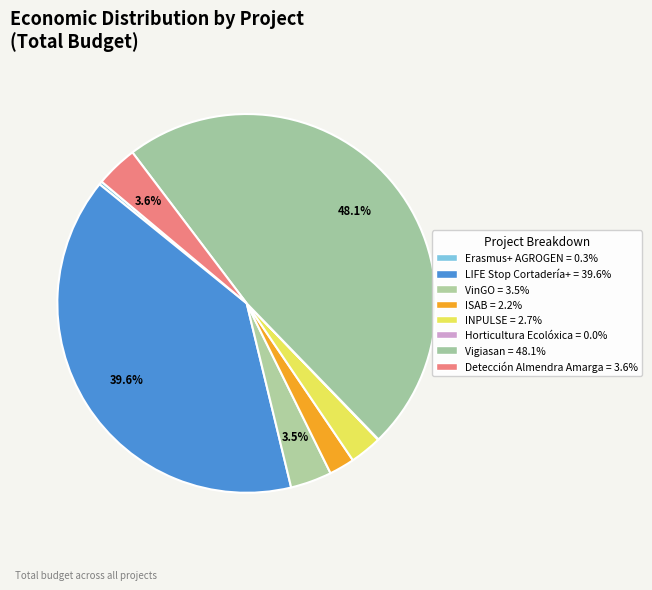

To the nearest percent, what is the combined percentage of Detección Almendra Amarga and ISAB?

6%